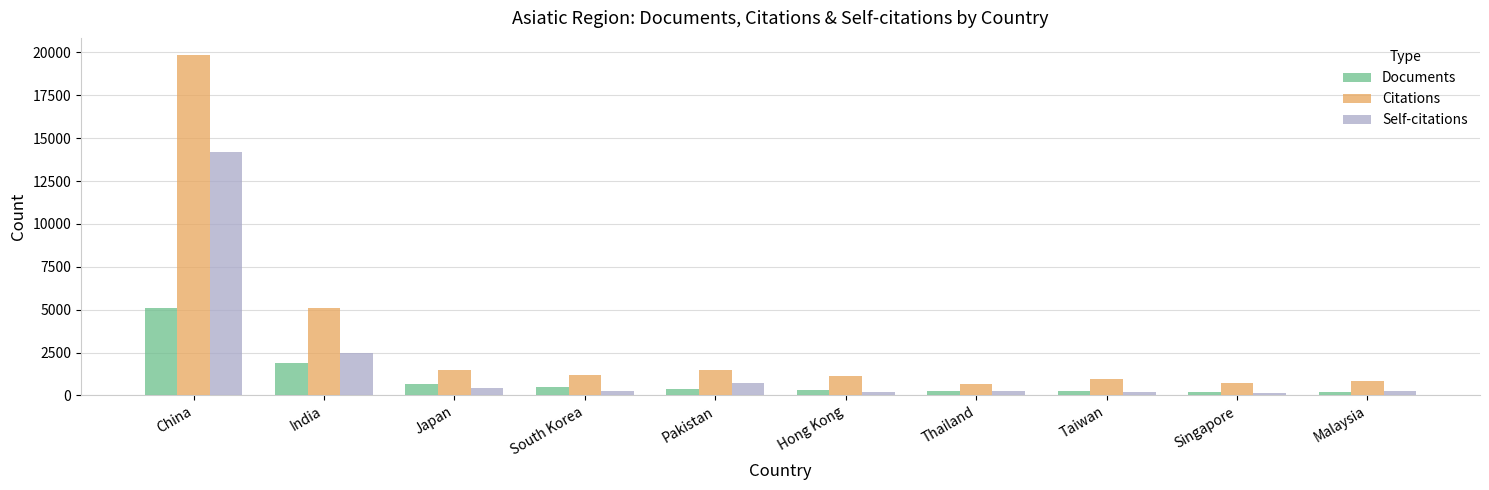

The Self-citations series shows 406 at Japan. True or false?

True